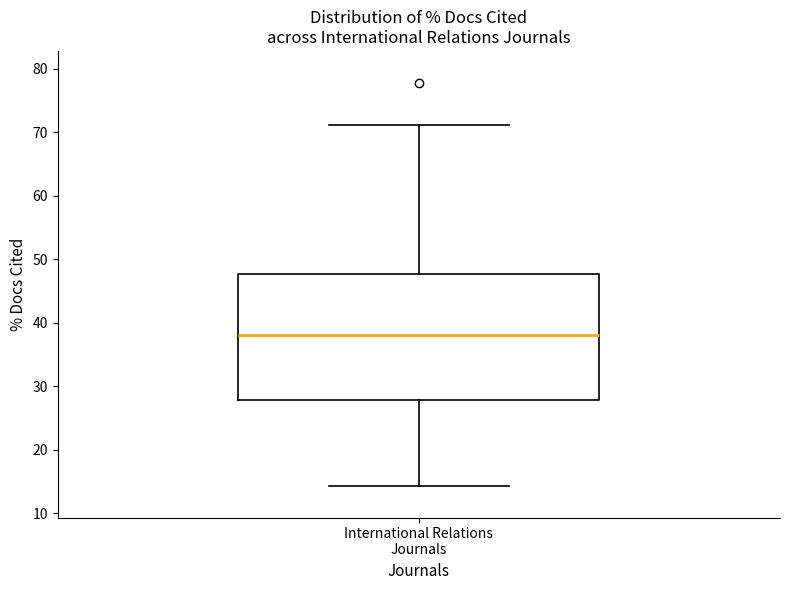

Where does the median line of the box for International Relations Journals sit on the y-axis? The values are not printed on the chart, so give them approximately, as read against the axis.

38